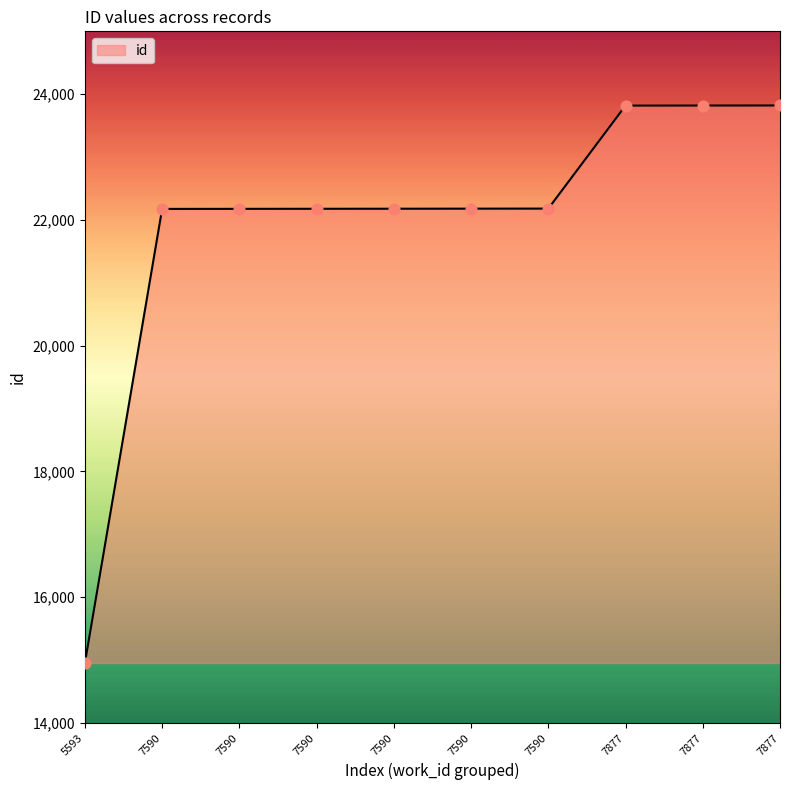

How many lines are shown in the chart?

1